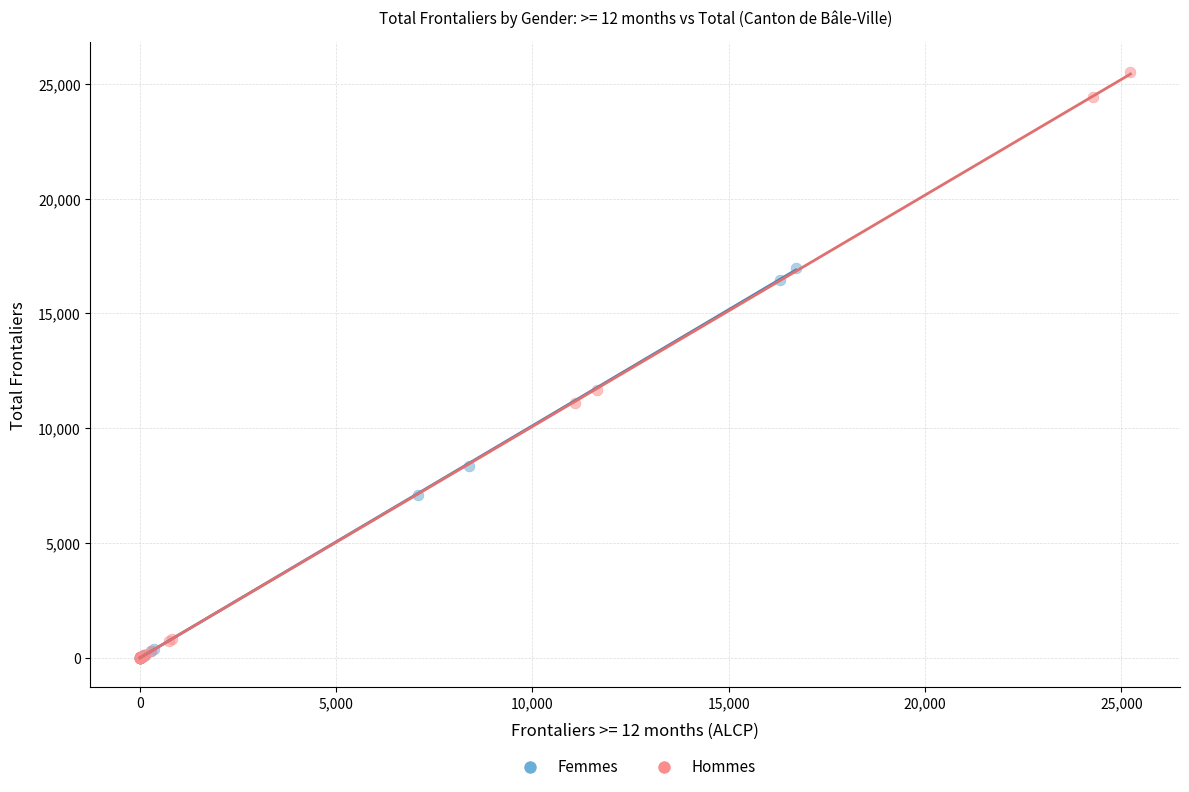

Which series has the largest Y range (max minus min)?

Hommes